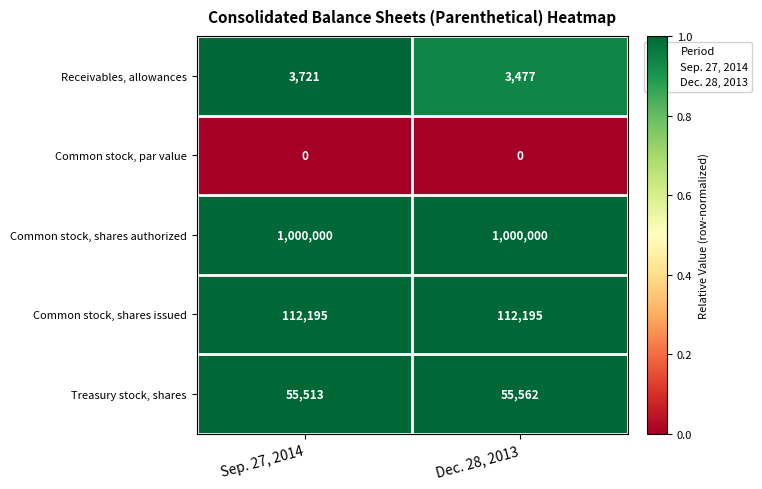

Reading right to left, what are all the values shown in this chart?

Receivables, allowances: Dec. 28, 2013=3477	Sep. 27, 2014=3721
Common stock, par value: Dec. 28, 2013=0	Sep. 27, 2014=0
Common stock, shares authorized: Dec. 28, 2013=1000000	Sep. 27, 2014=1000000
Common stock, shares issued: Dec. 28, 2013=112195	Sep. 27, 2014=112195
Treasury stock, shares: Dec. 28, 2013=55562	Sep. 27, 2014=55513